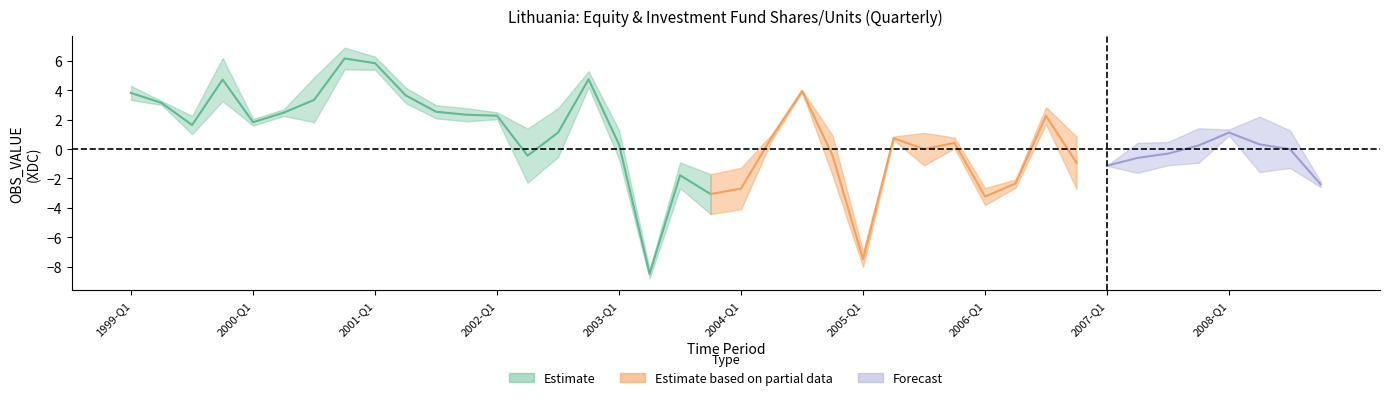

Read the value at 2003-Q1.

0.3